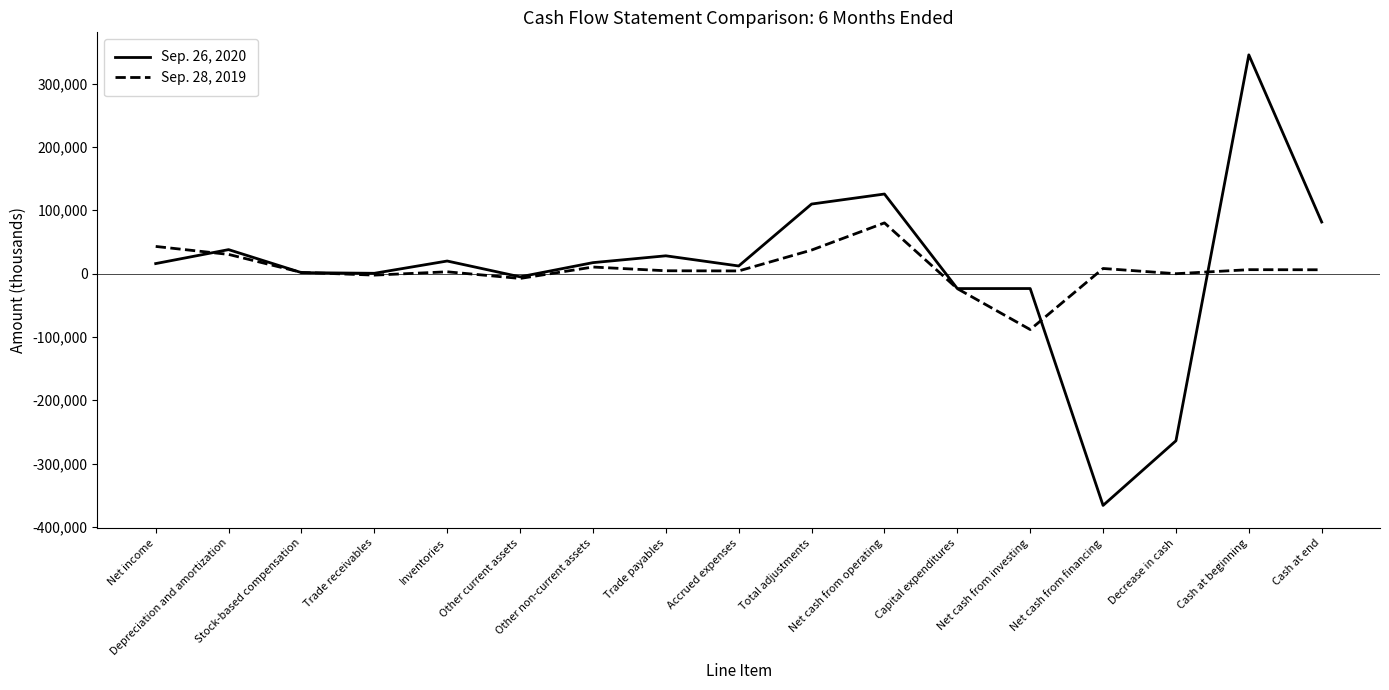

At which category is the sum across all series the highest?

Cash at beginning